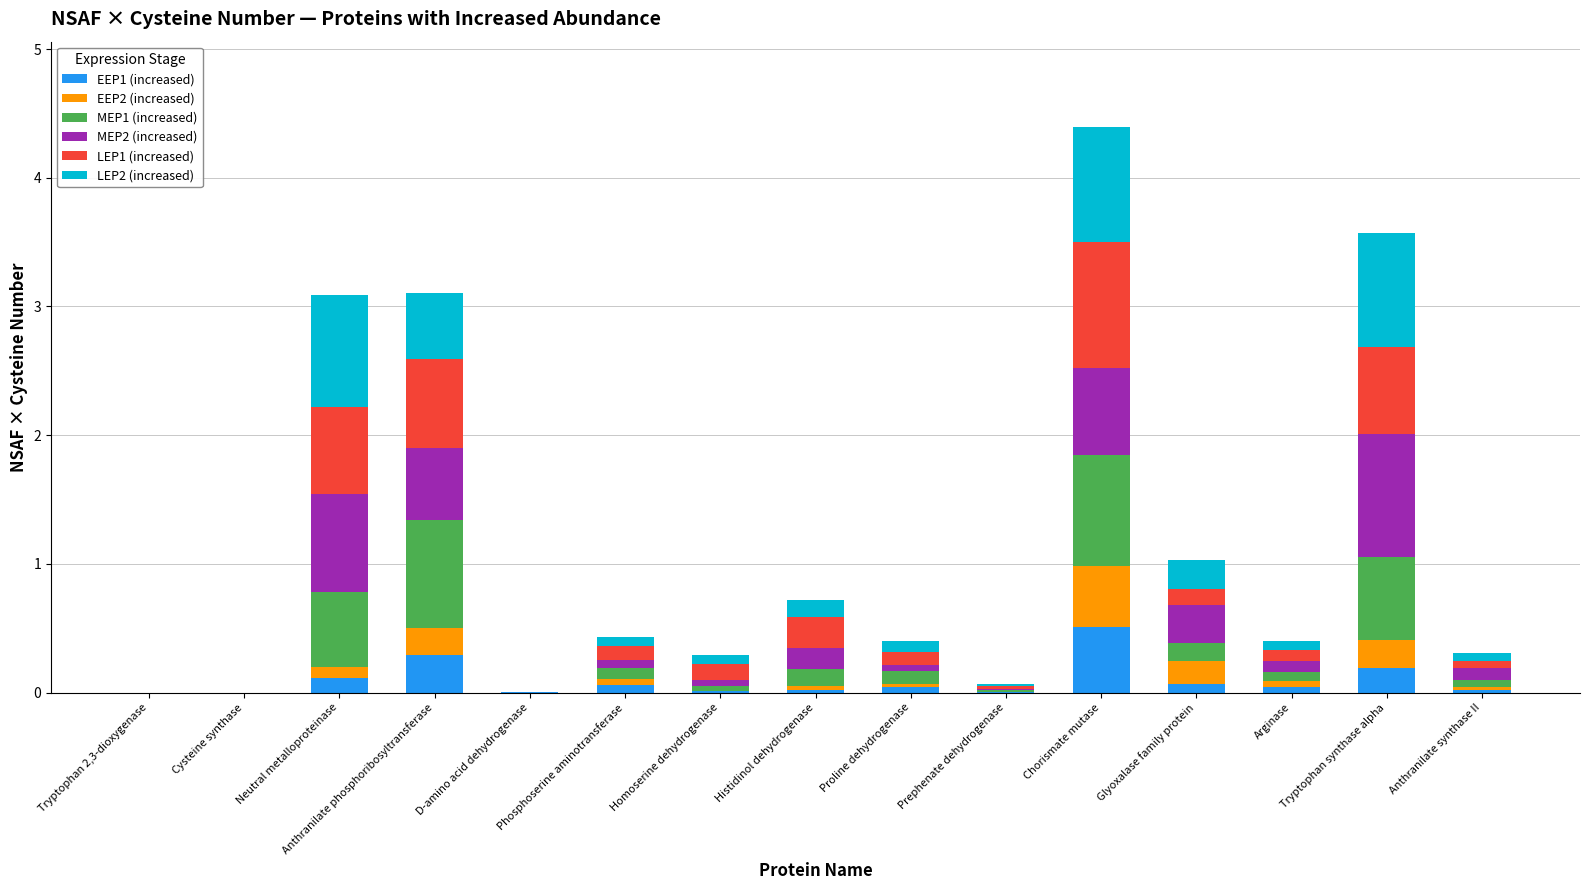

At which category is the sum across all series the highest?

Chorismate mutase